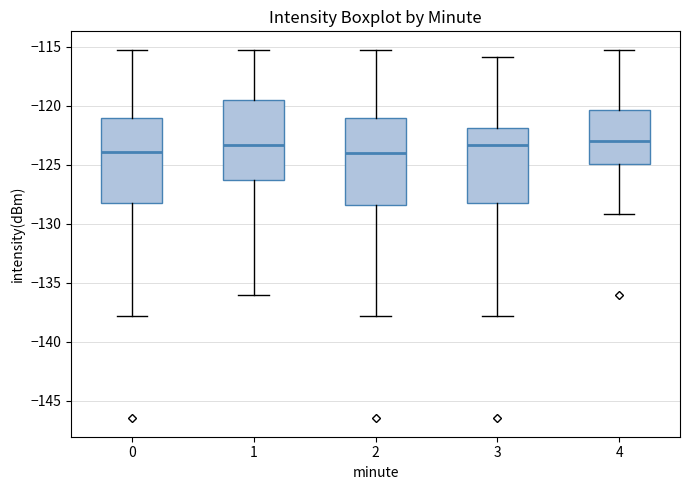

Reading left to right, read every box against the y-axis: the position of its median line, the range the box covers, and the ends of its whiskers. The values are not printed on the chart, so give them approximately, as read against the axis.

0: median -124.0, box -128.5 to -121.0, whiskers -138.0 to -115.5
1: median -123.5, box -126.5 to -119.5, whiskers -136.0 to -115.5
2: median -124.0, box -128.5 to -121.0, whiskers -138.0 to -115.5
3: median -123.5, box -128.5 to -122.0, whiskers -138.0 to -116.0
4: median -123.0, box -125.0 to -120.5, whiskers -129.0 to -115.5